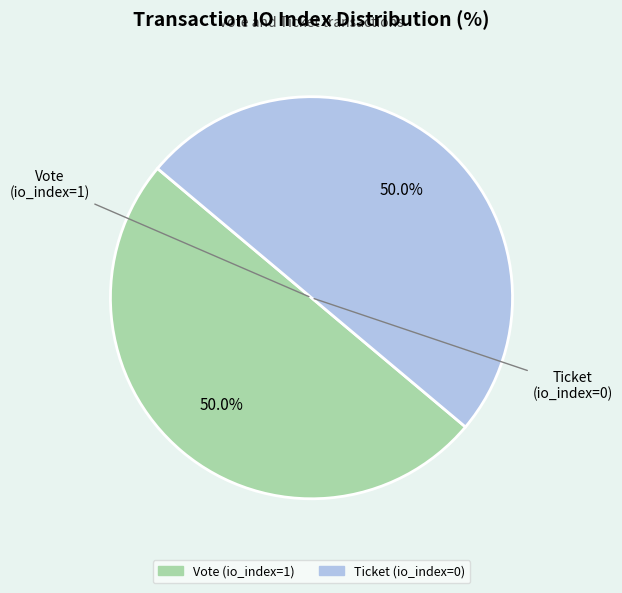

Is the sum of Ticket (io_index=0) and Vote (io_index=1) greater than half?

Yes